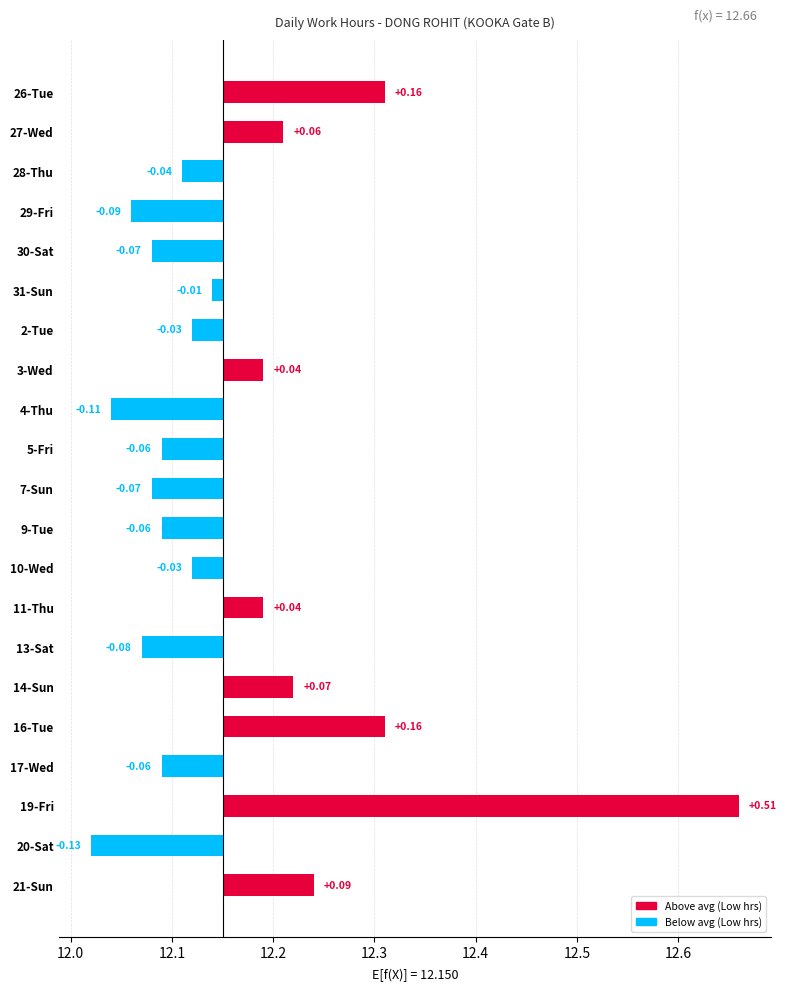

Does the chart contain stacked bars?

No